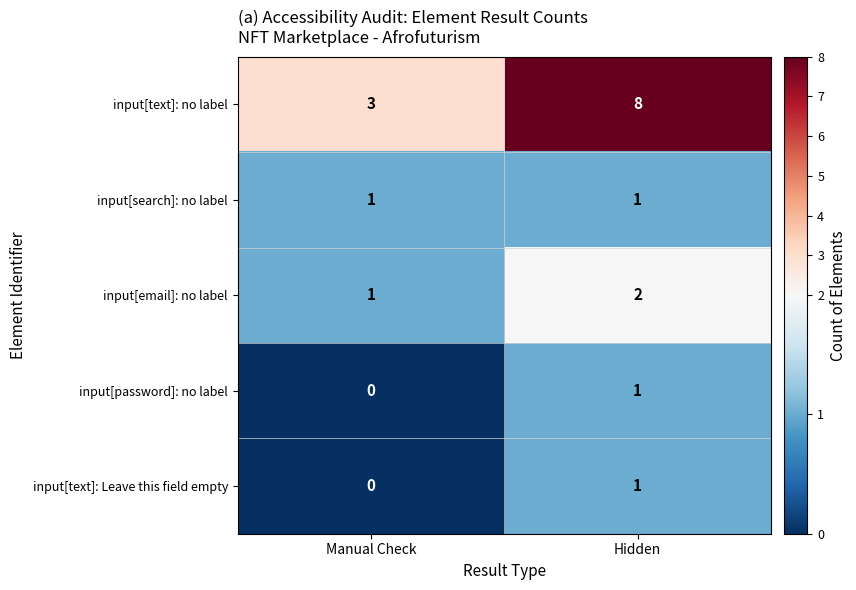

Which series has the widest spread of values?

input[text]: no label